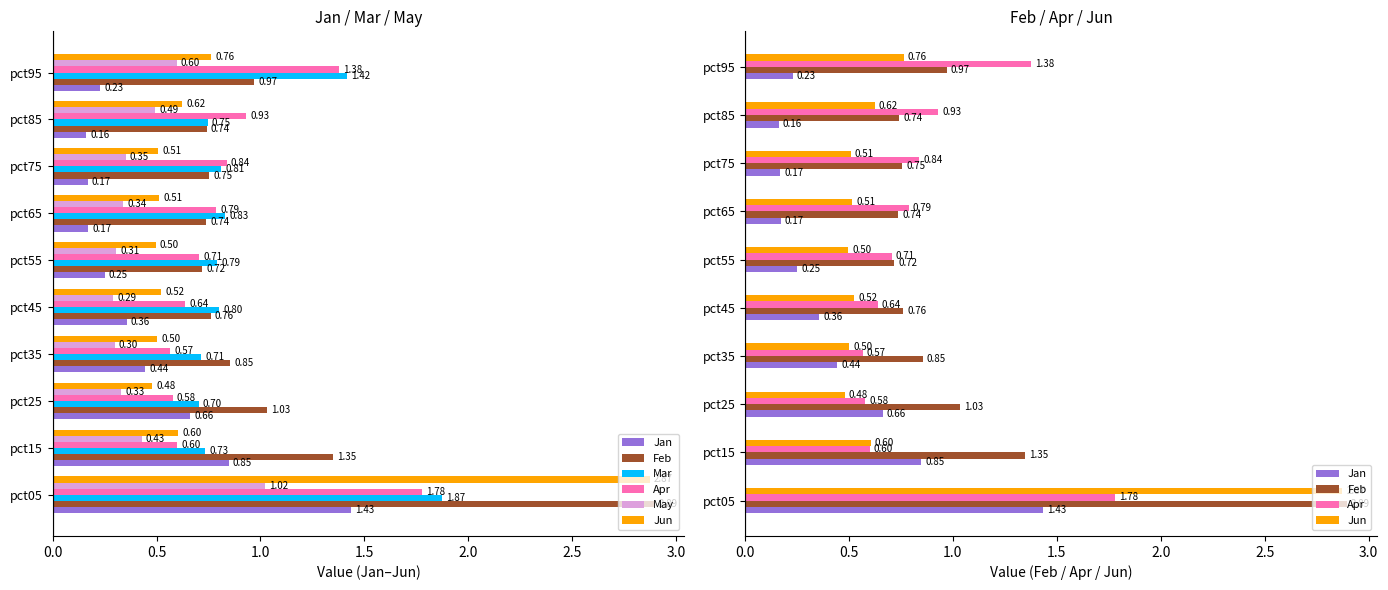

What position from the right is 0.0?

10